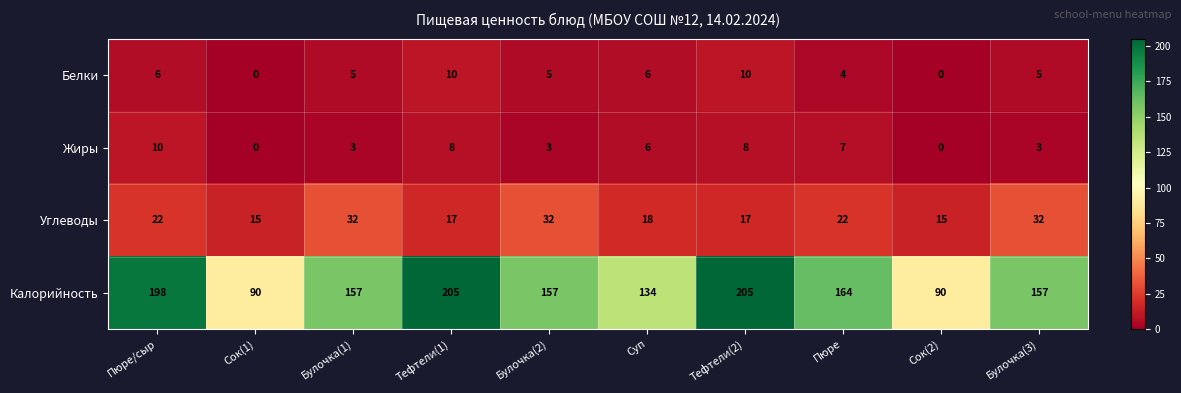

Which series has the largest total across all categories?

Калорийность